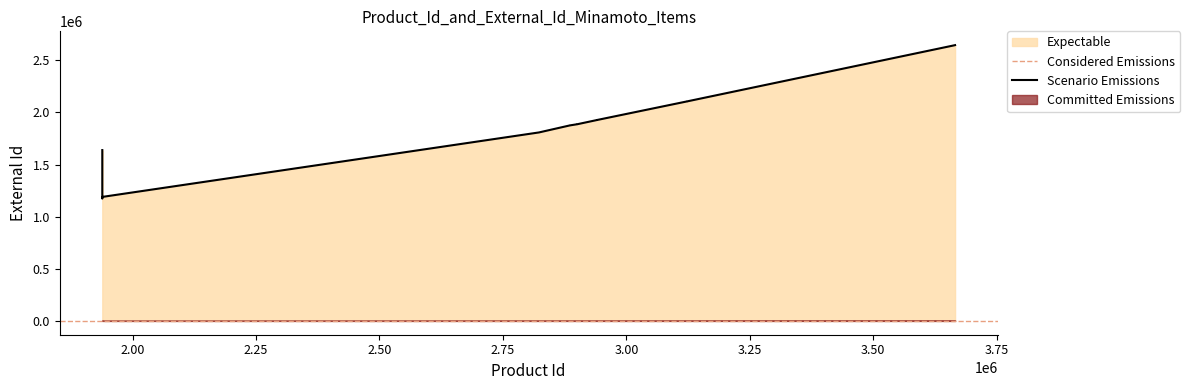

The Внешний Id series shows 1808466 at 14. True or false?

True